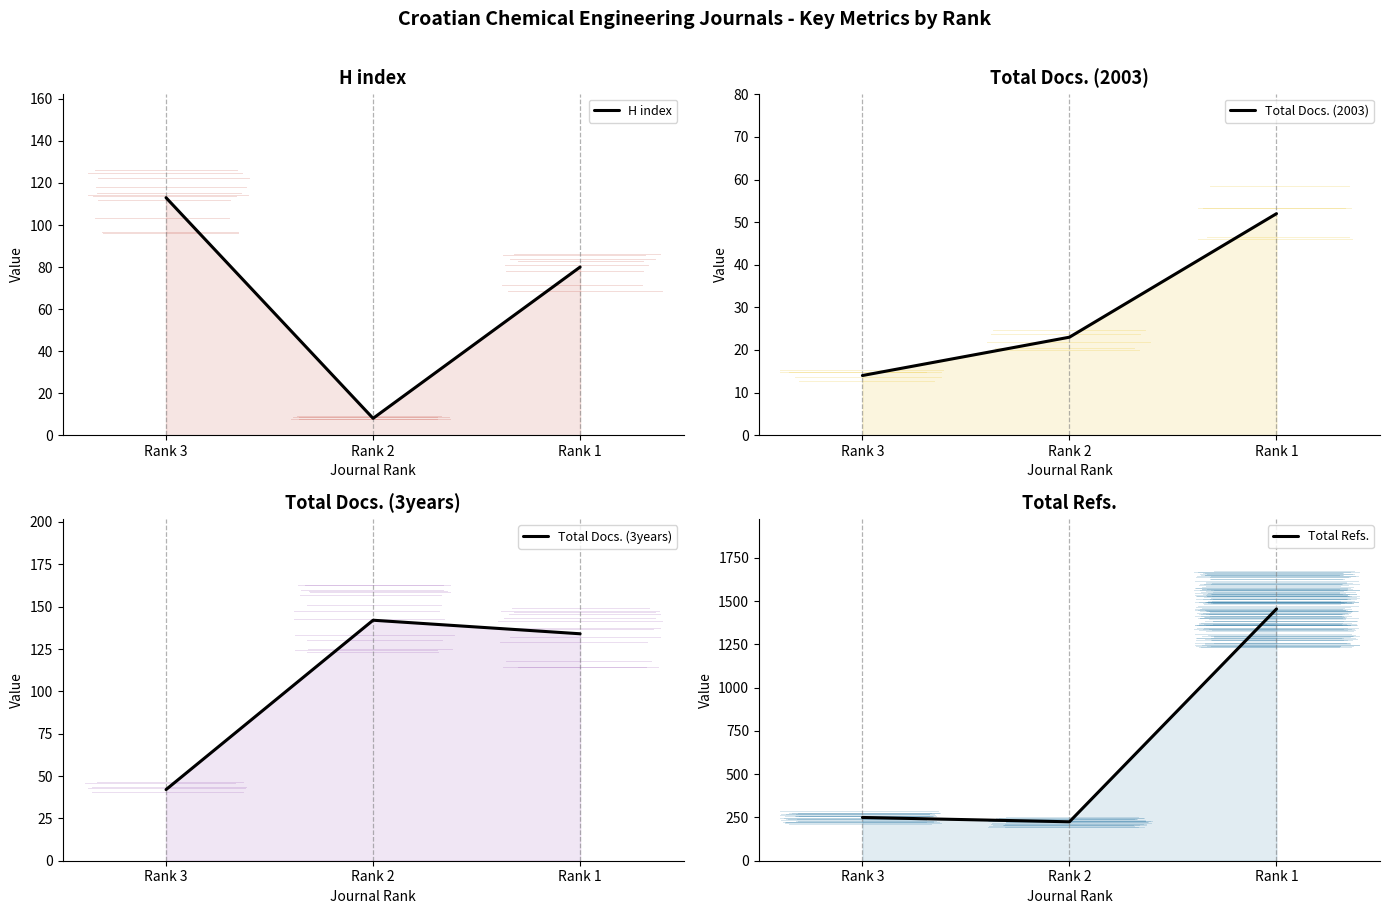

How many lines are shown in the chart?

4